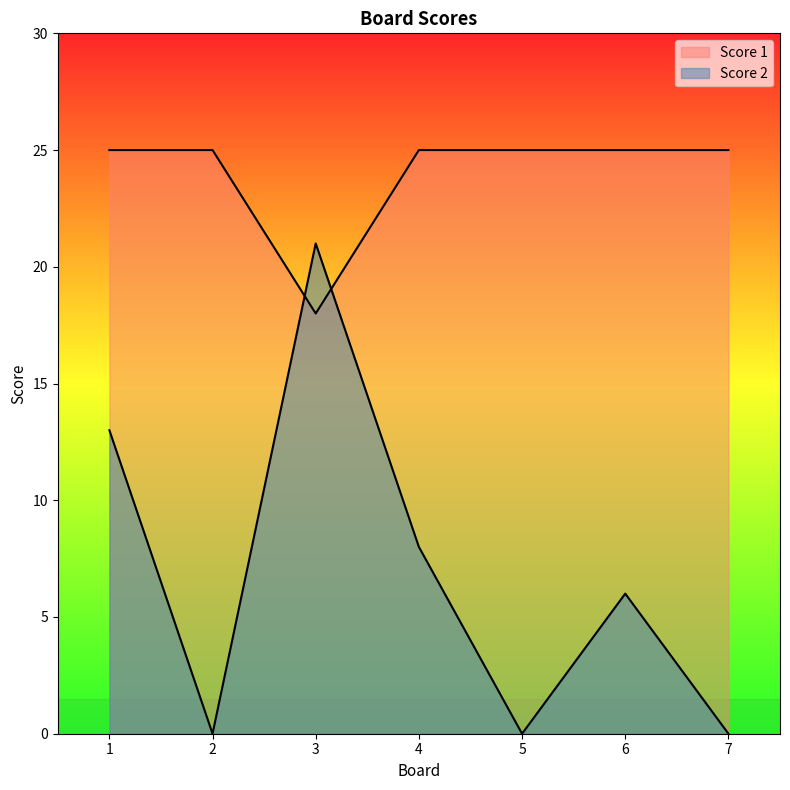

What are all the series names shown in the legend?

Score 1, Score 2